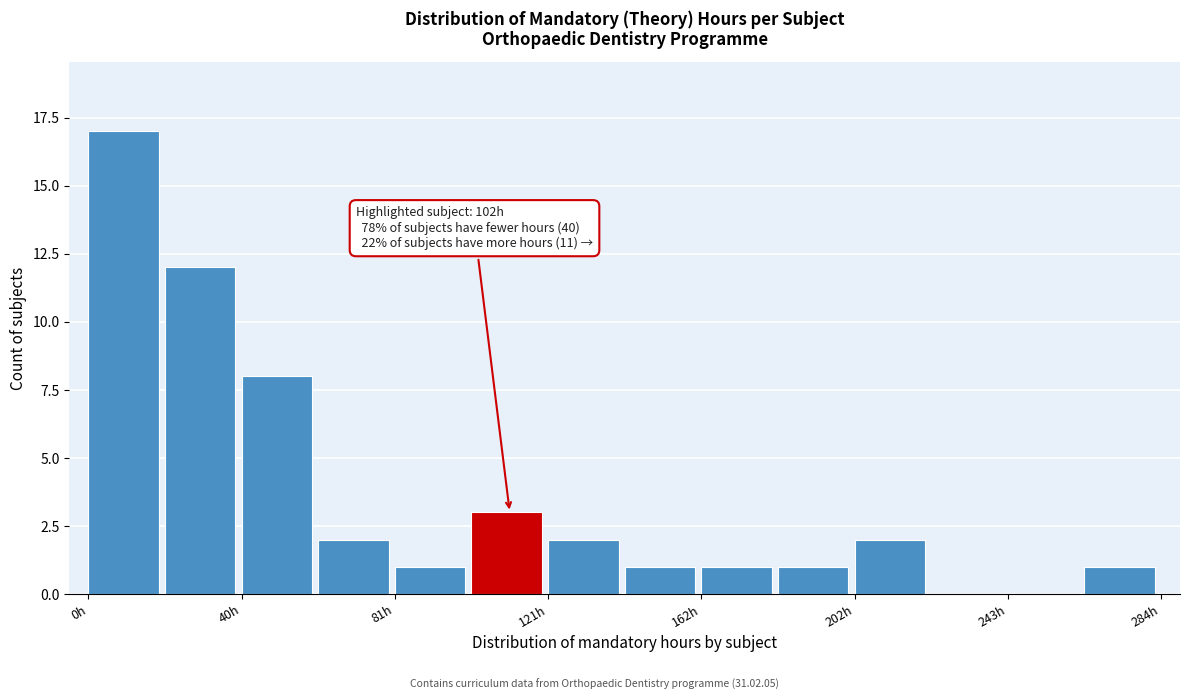

Over which range of the x-axis is the bar tallest?

0 to 20